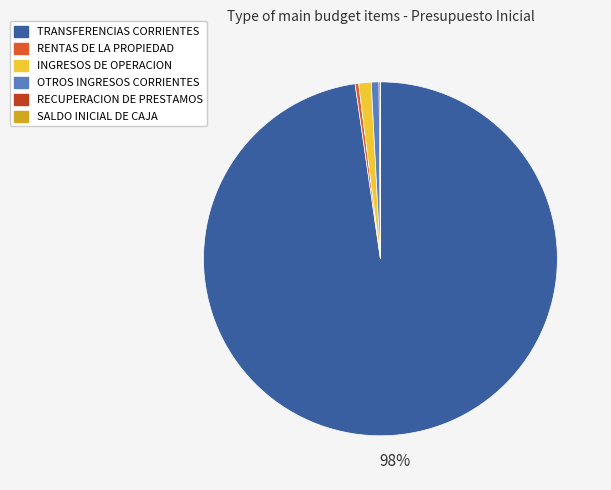

Which category accounts for the majority?

TRANSFERENCIAS CORRIENTES